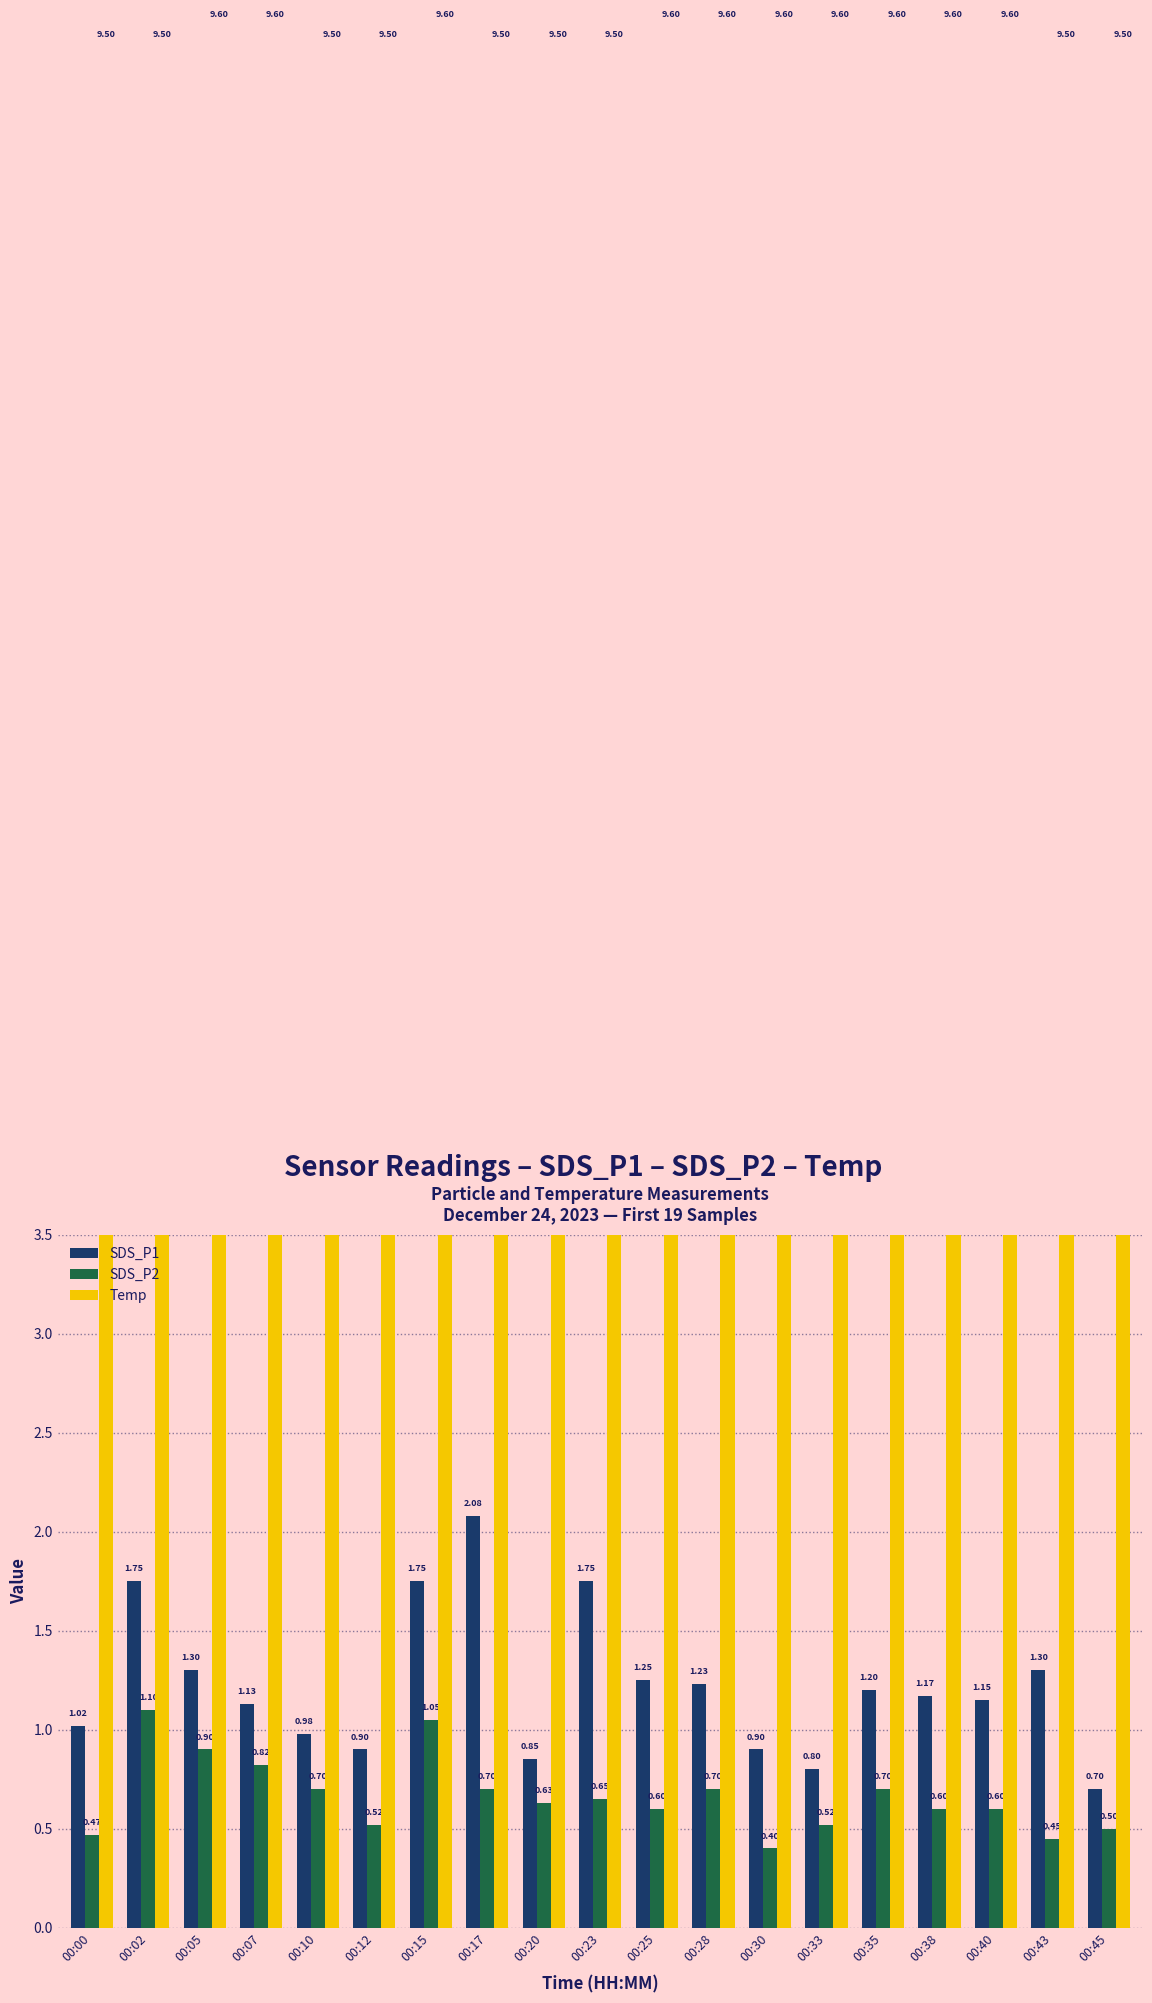

At which category does the chart reach its minimum across all series?

00:30